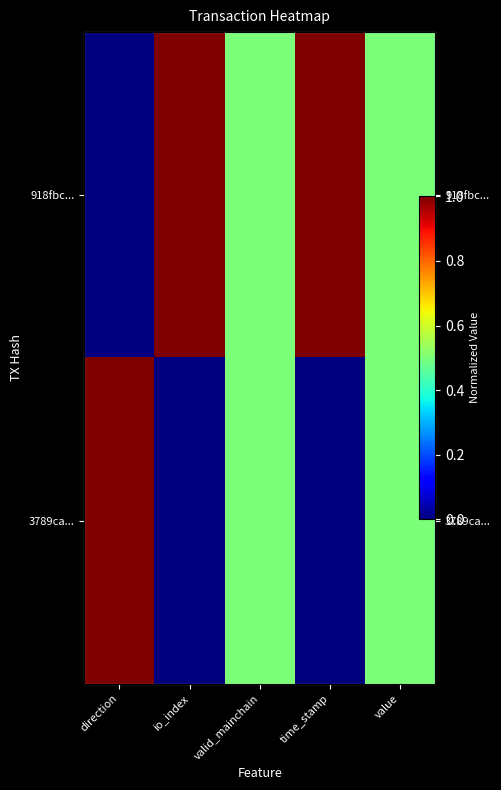

Is the value of 3789ca... at time_stamp greater than the value of 918fbc... at io_index?

No